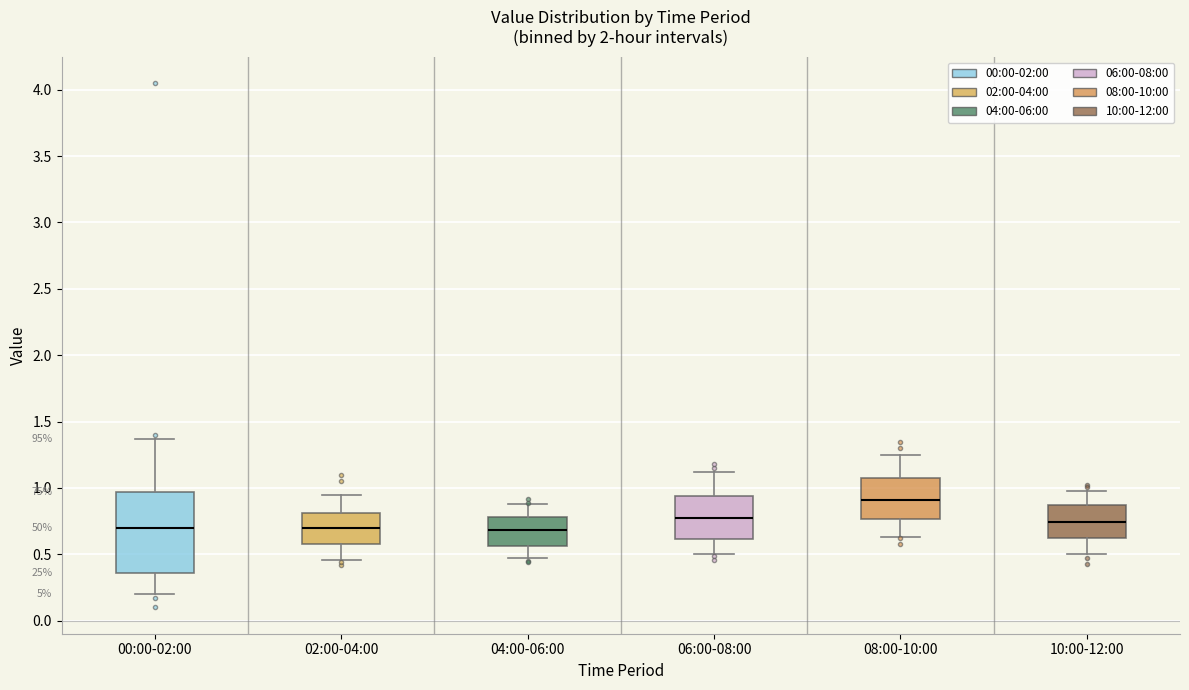

Which box's median line is the highest?

08:00-10:00